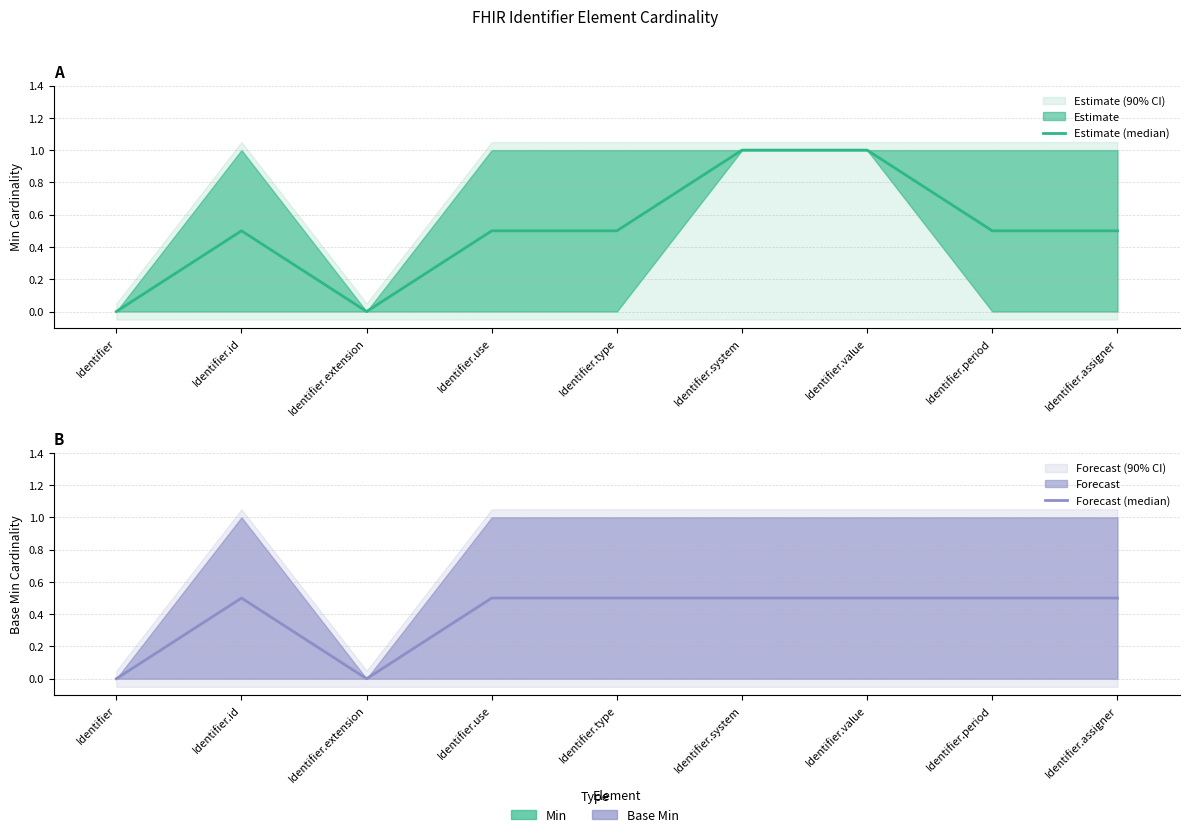

Which category has the lowest value in the Forecast (median) series?

Identifier